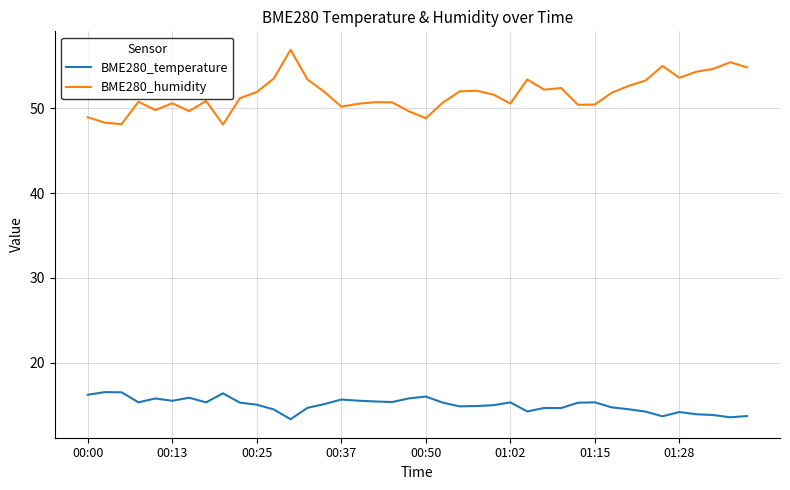

True or false: BME280_temperature and BME280_humidity cross at least once.

False